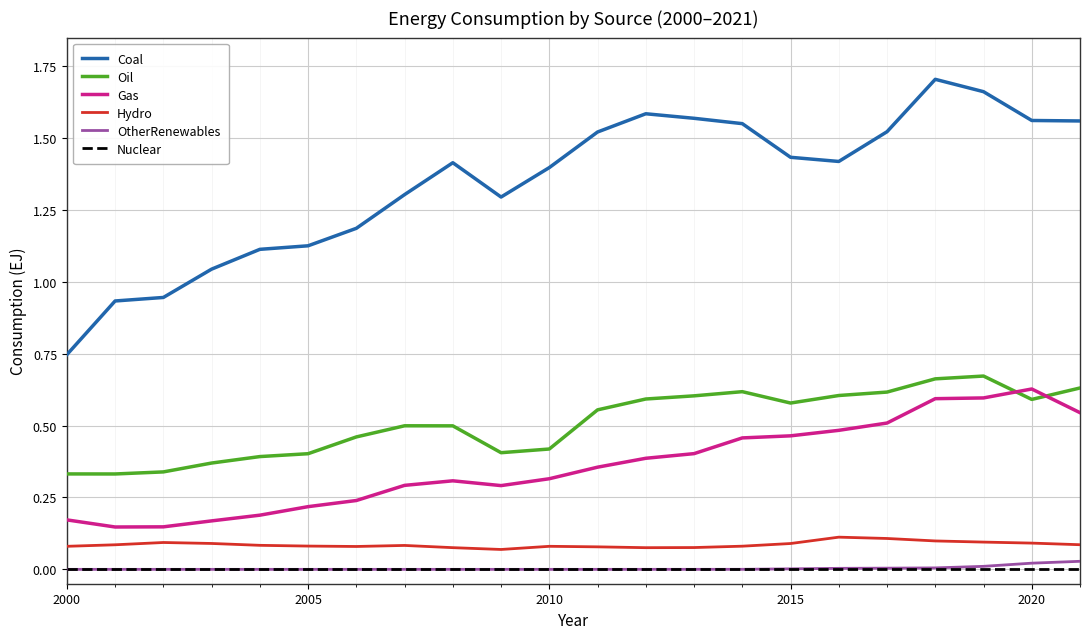

Which series has the largest range (max minus min)?

Coal